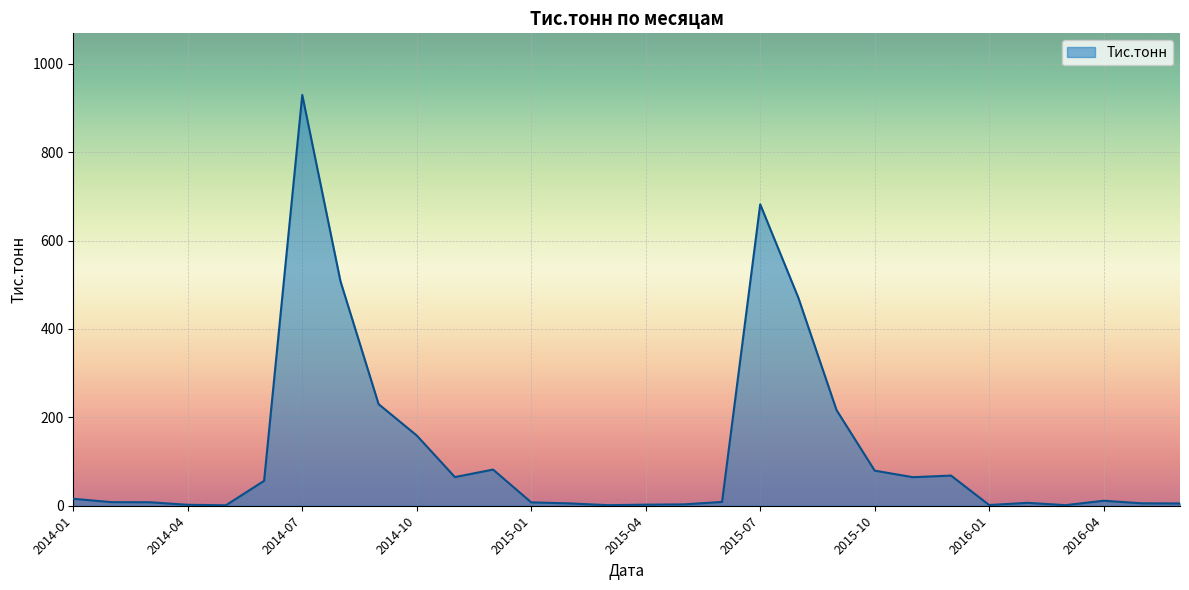

What is the difference between the maximum and minimum values?

928.3